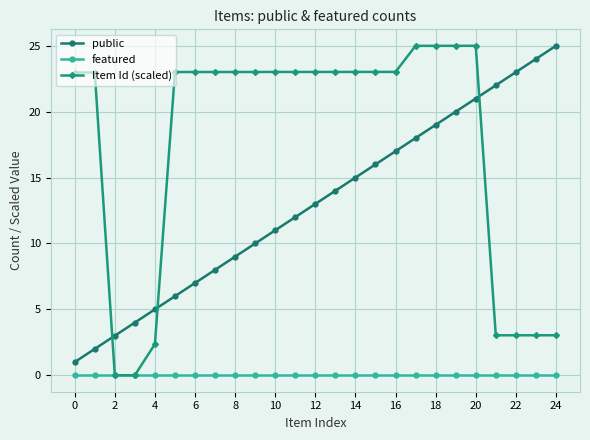

Which series has the largest total across all categories?

Item Id (scaled)